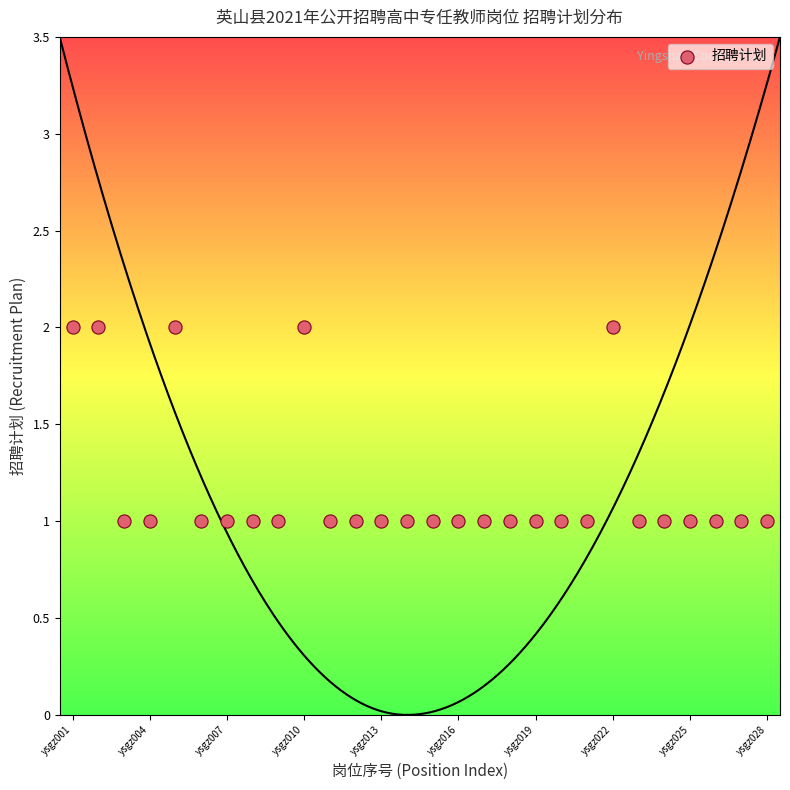

What is the range of X values (max minus min)?

27